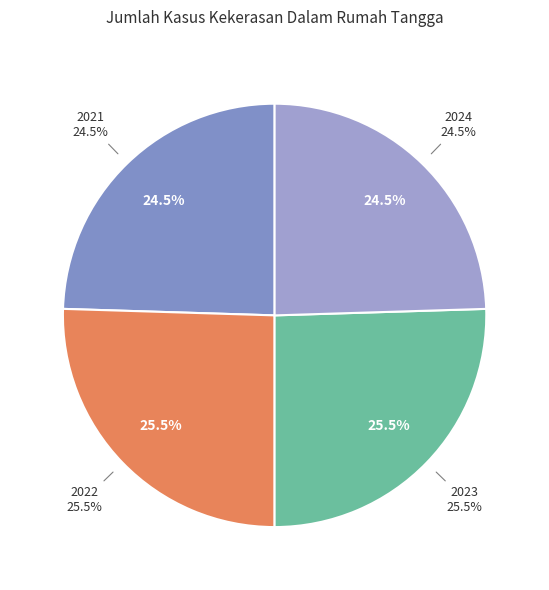

How many slices are in this pie chart?

4